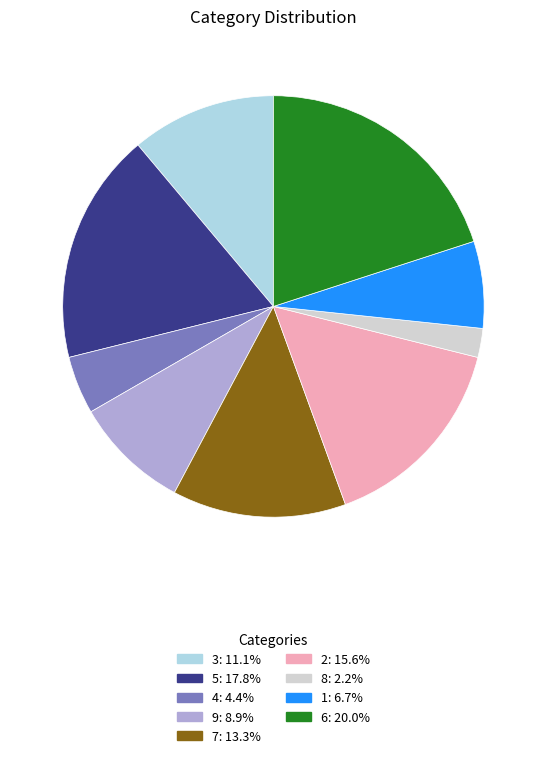

How many slices are in this pie chart?

9